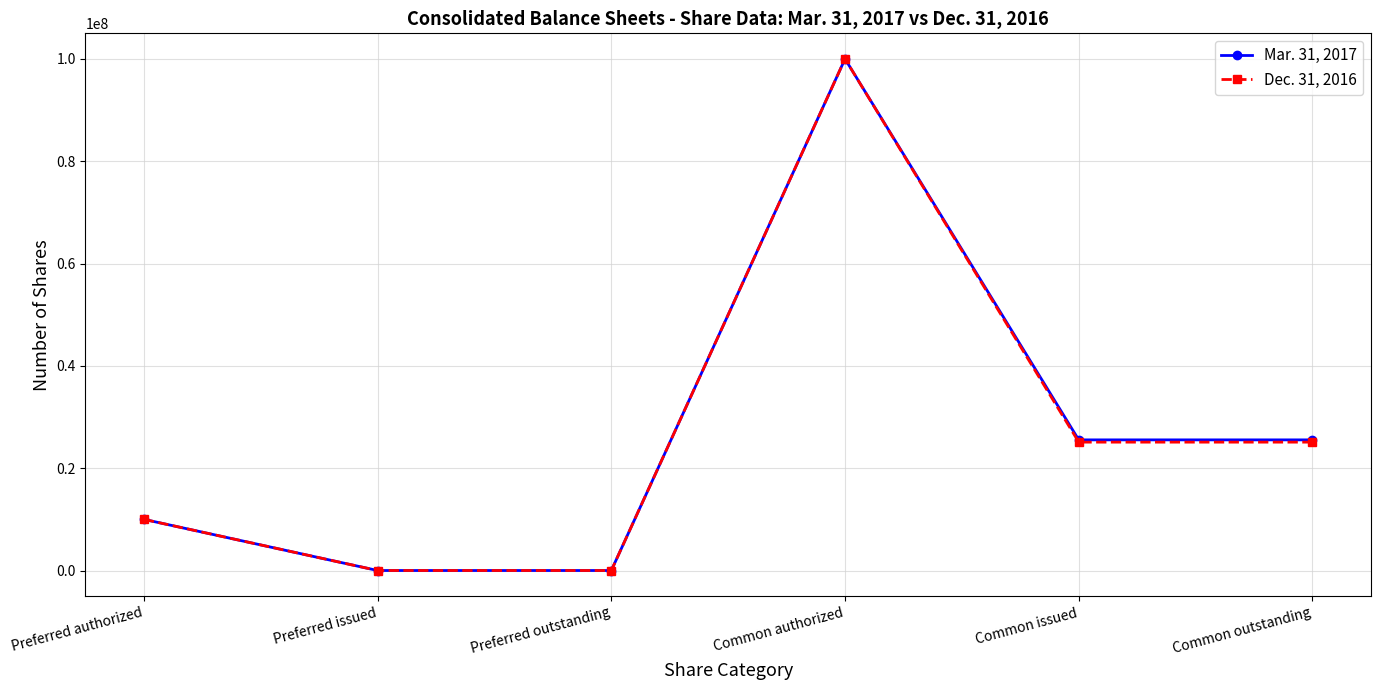

At how many categories does at least one series exceed 18855378?

3